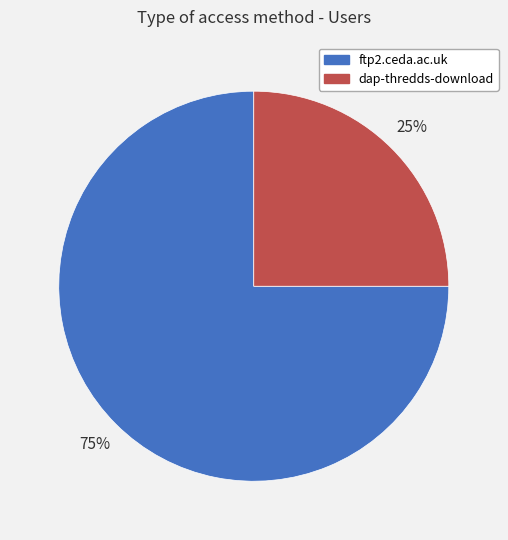

How many slices are in this pie chart?

2